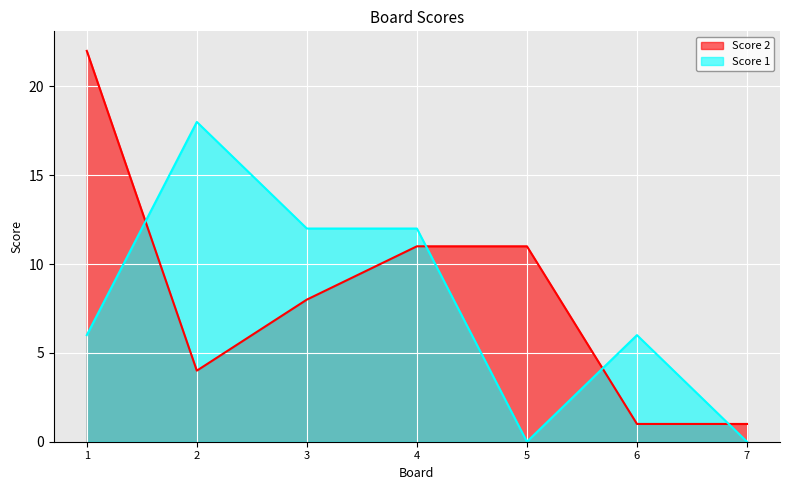

What are all the series names shown in the legend?

Score 2, Score 1